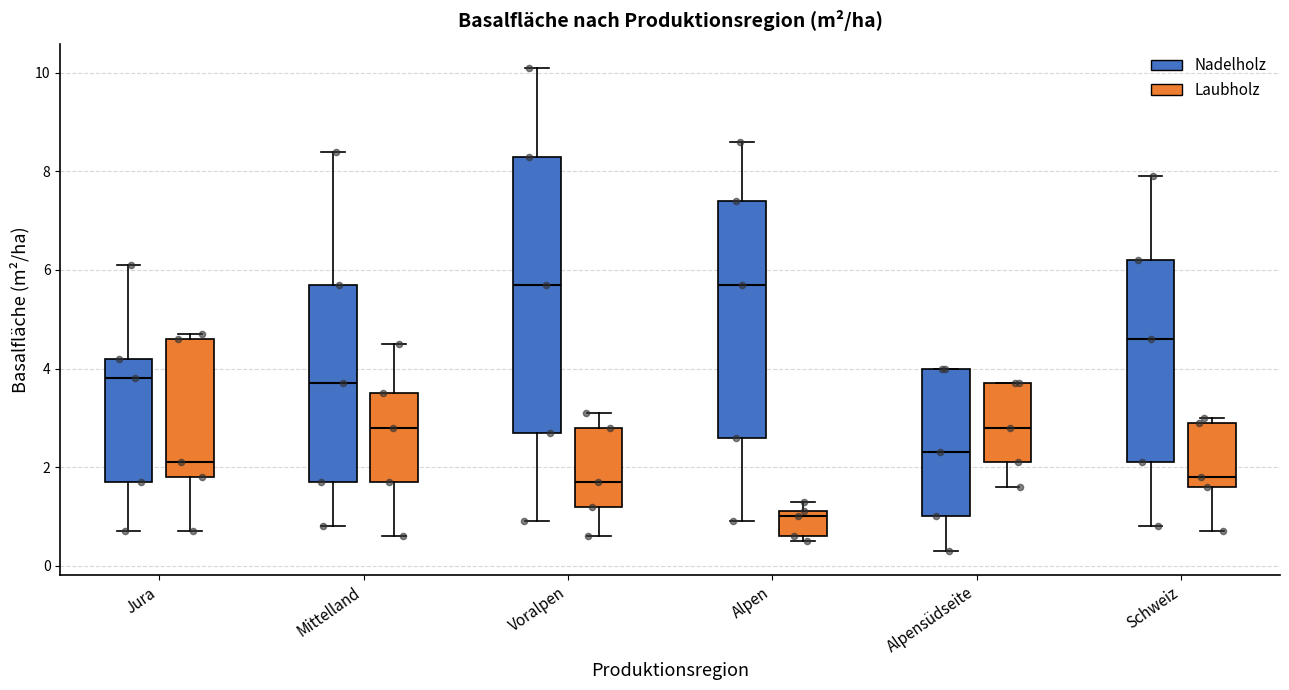

Reading left to right, transcribe this box plot: for each box, give where its median line is, the range the box spans, and where its two whiskers end, as read against the y-axis. The values are not printed on the chart, so give them approximately, as read against the axis.

Jura (Nadelholz): median 3.8, box 1.8 to 4.2, whiskers 0.8 to 6.2
Jura (Laubholz): median 2.2, box 1.8 to 4.6, whiskers 0.8 to 4.8
Mittelland (Nadelholz): median 3.8, box 1.8 to 5.8, whiskers 0.8 to 8.4
Mittelland (Laubholz): median 2.8, box 1.8 to 3.6, whiskers 0.6 to 4.6
Voralpen (Nadelholz): median 5.8, box 2.8 to 8.4, whiskers 1.0 to 10.2
Voralpen (Laubholz): median 1.8, box 1.2 to 2.8, whiskers 0.6 to 3.2
Alpen (Nadelholz): median 5.8, box 2.6 to 7.4, whiskers 1.0 to 8.6
Alpen (Laubholz): median 1.0, box 0.6 to 1.2, whiskers 0.6 (just below the box's lower edge) to 1.4
Alpensüdseite (Nadelholz): median 2.4, box 1.0 to 4.0, whiskers 0.4 to 4.0
Alpensüdseite (Laubholz): median 2.8, box 2.2 to 3.8, whiskers 1.6 to 3.8
Schweiz (Nadelholz): median 4.6, box 2.2 to 6.2, whiskers 0.8 to 8.0
Schweiz (Laubholz): median 1.8, box 1.6 to 3.0, whiskers 0.8 to 3.0 (just above the box's upper edge)